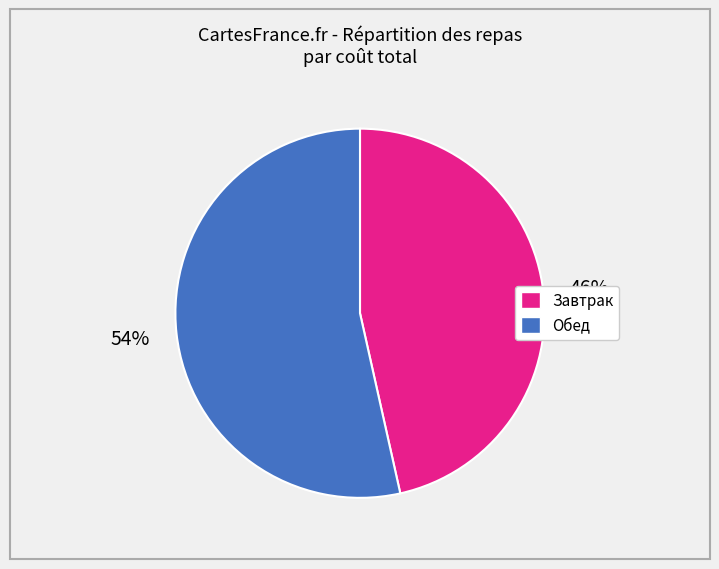

To the nearest percent, what is the combined percentage of Завтрак and Обед?

100%